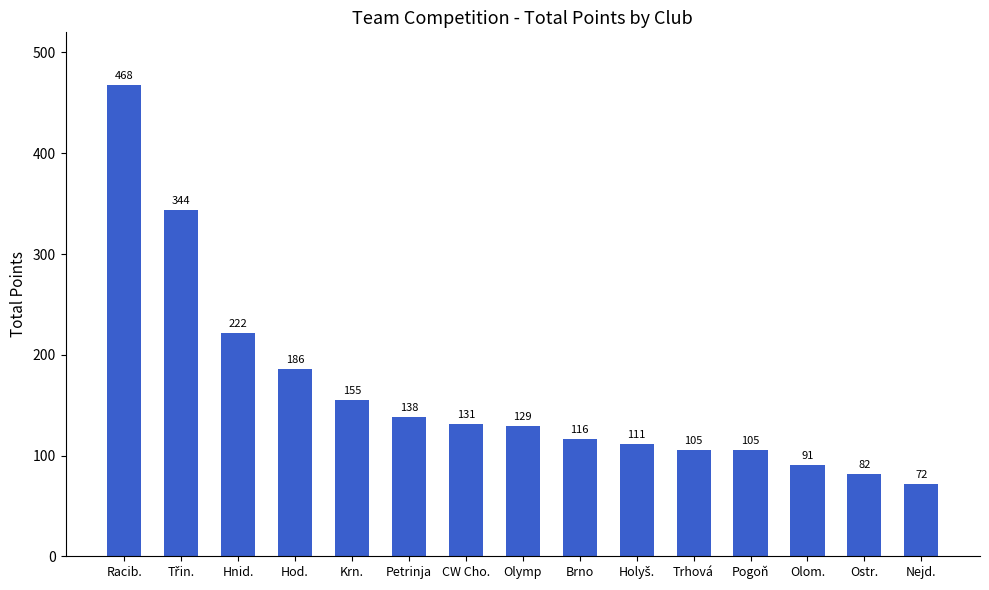

What is the sum of the values at Racib. and Ostr.?

550